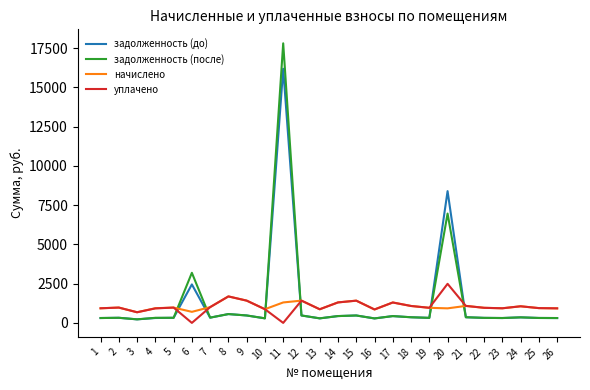

What is the greatest value displayed?

17814.2